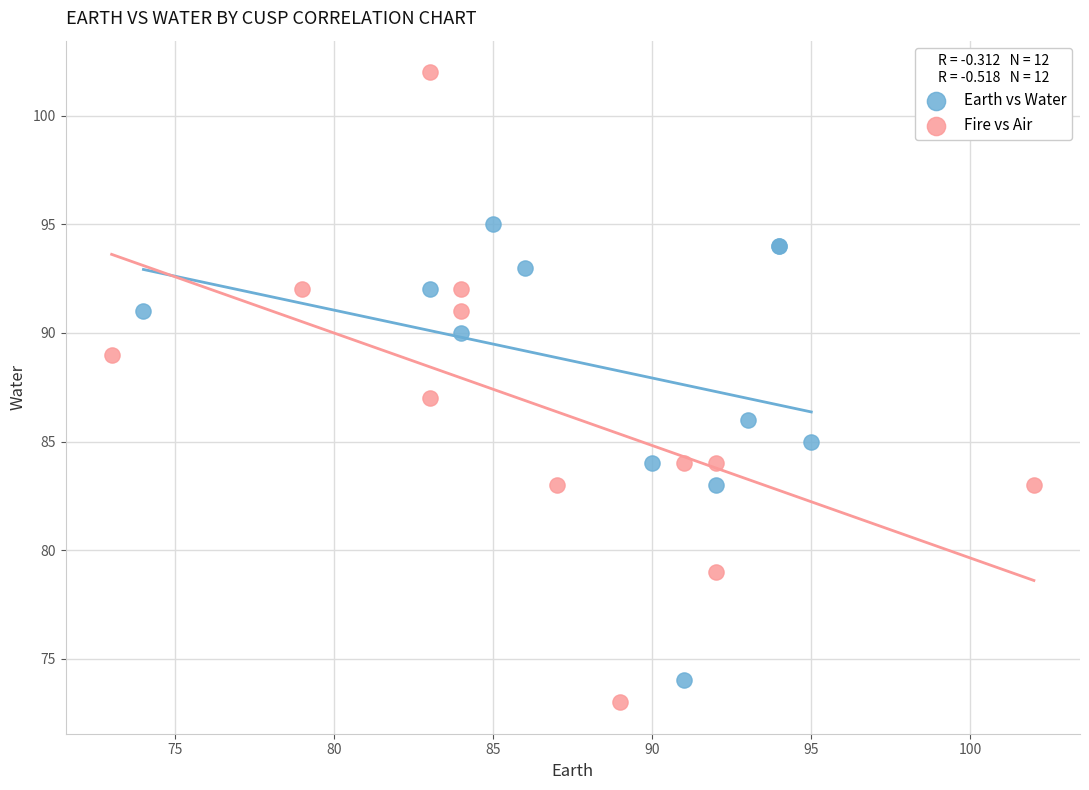

Which series contains the highest Y value?

Fire vs Air